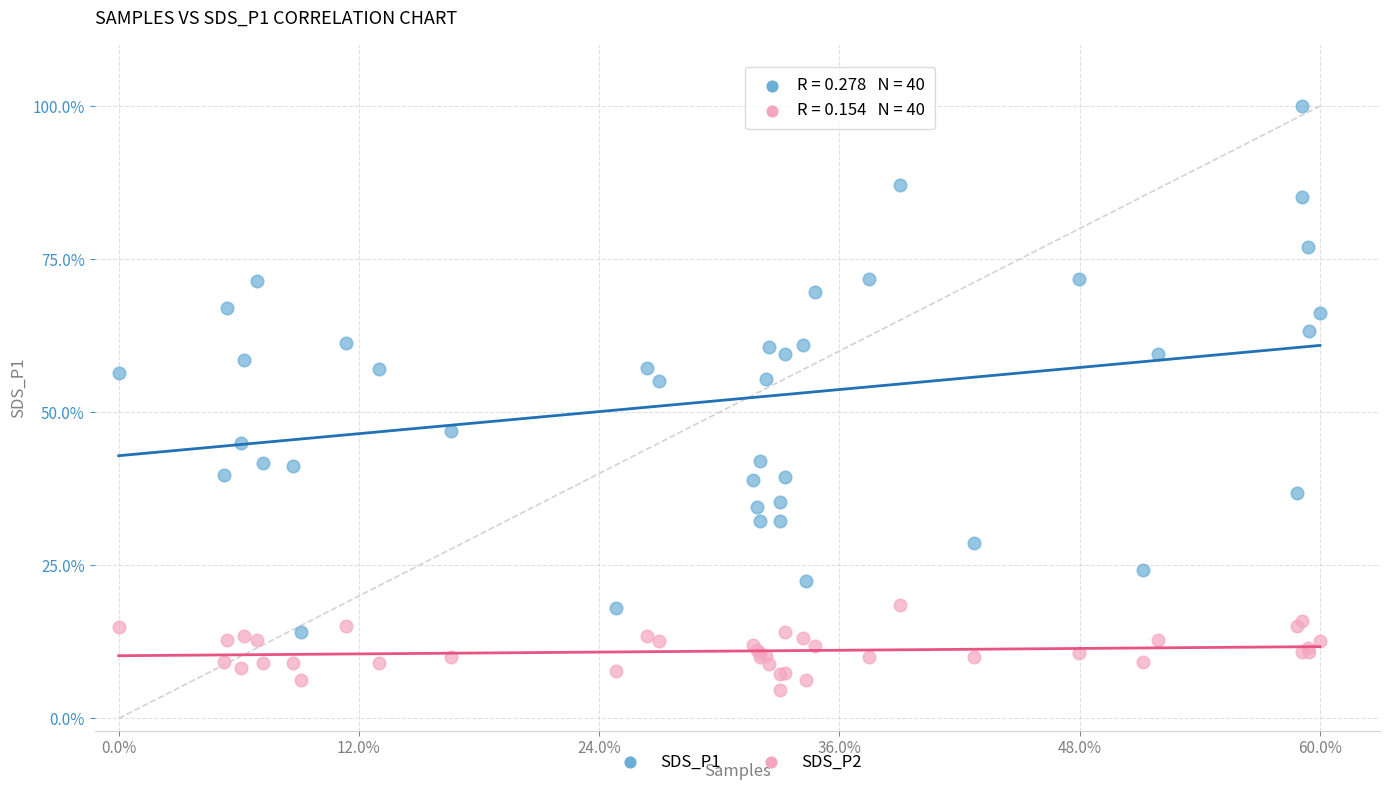

What are all the series names shown in the legend?

SDS_P1, SDS_P2